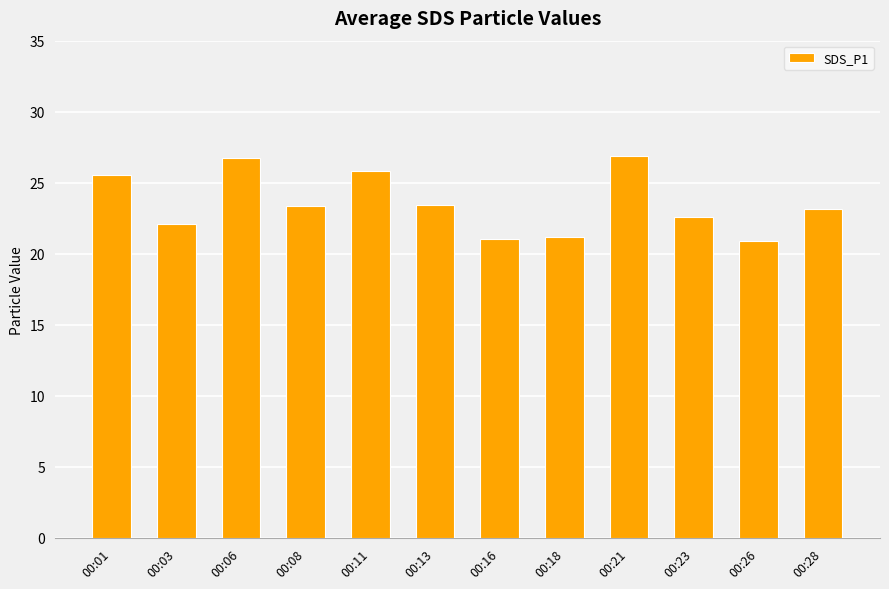

Is it true that the value at 00:13 is 23.4?

True